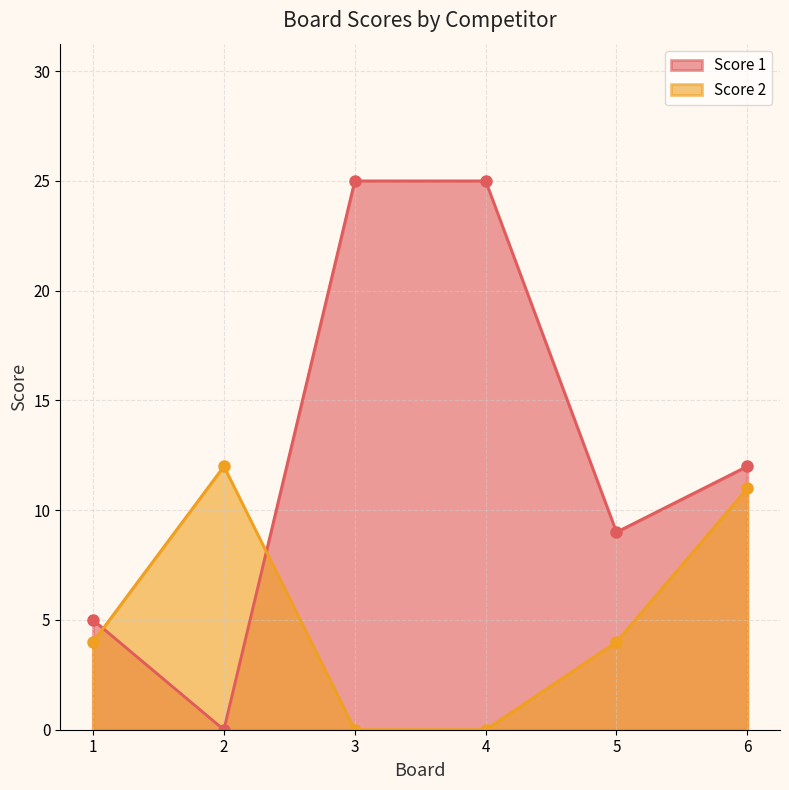

Does the chart have visible grid lines?

Yes